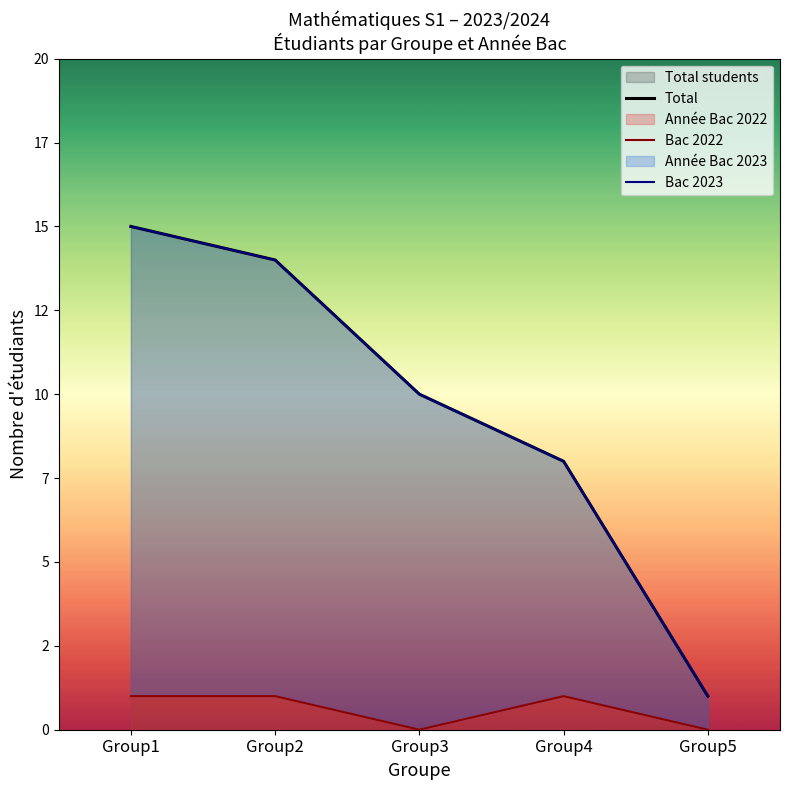

How many data points in Bac 2023 are less than 10?

2